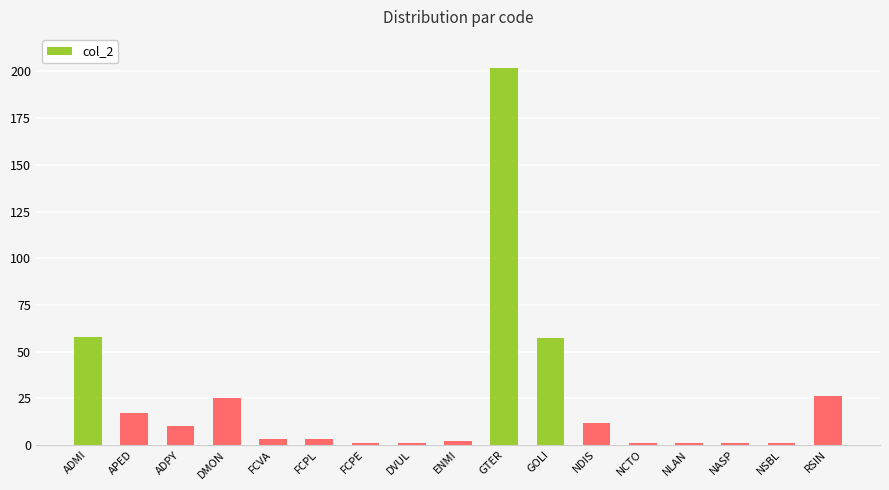

The chart shows a value of 39 at ADMI. True or false?

False